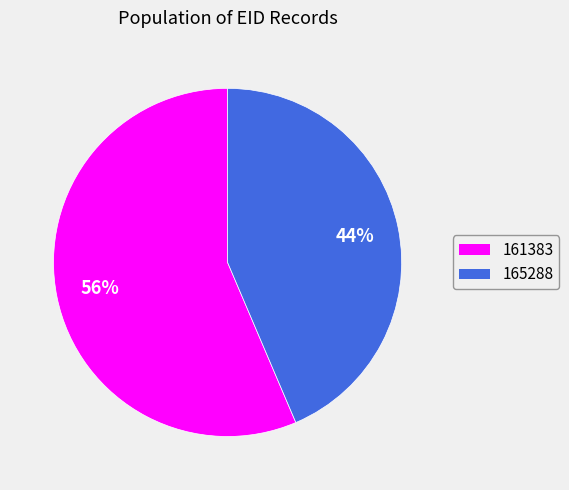

To the nearest percent, what portion does 161383 represent?

56%